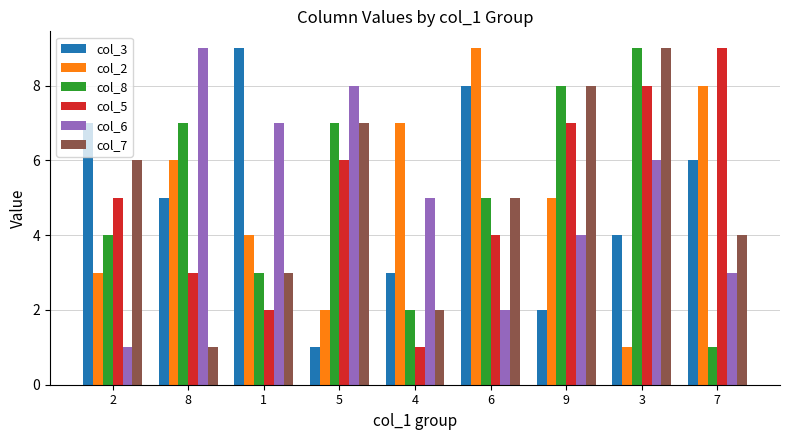

At which label does col_6 reach its minimum?

2